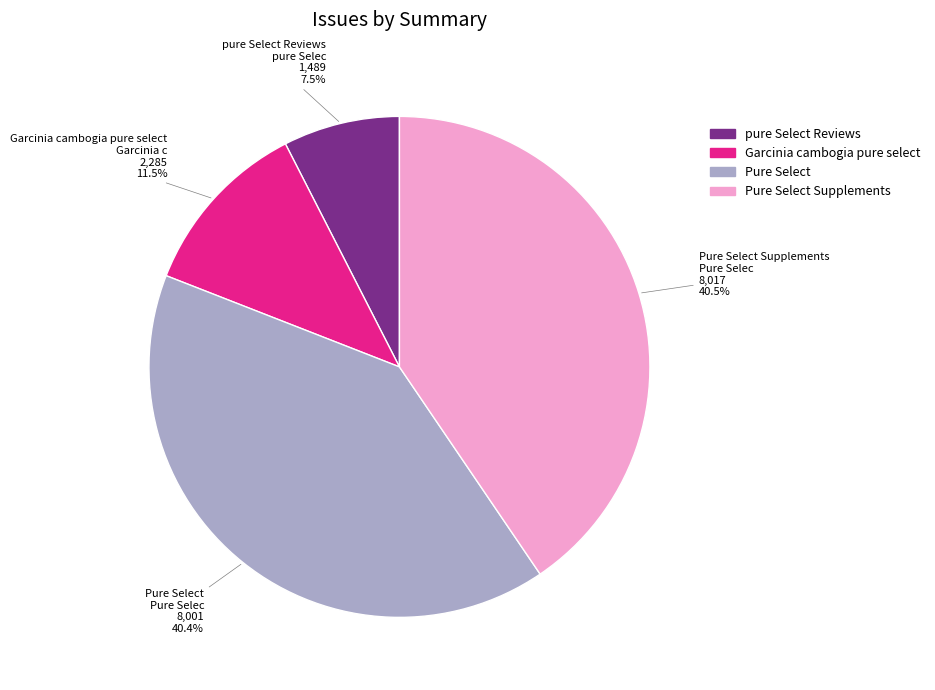

Does any single category account for the majority?

No